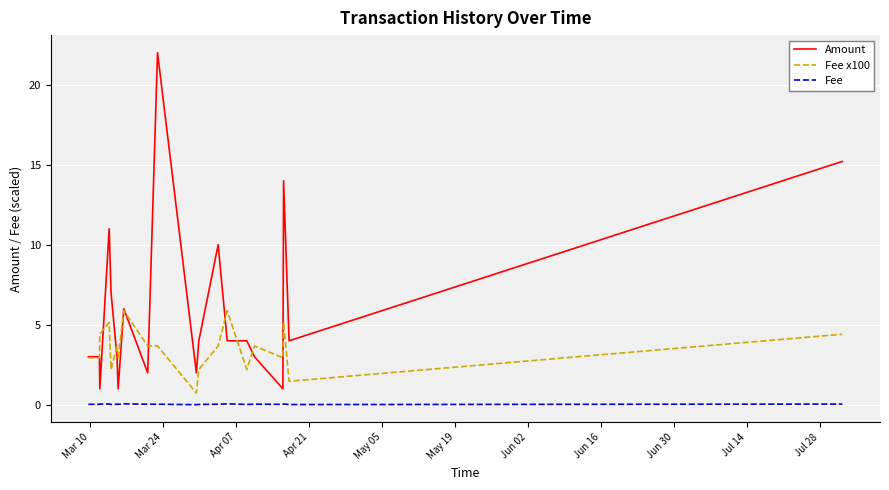

List the series in order of their overall mean, lowest first.

Fee, Fee x100, Amount